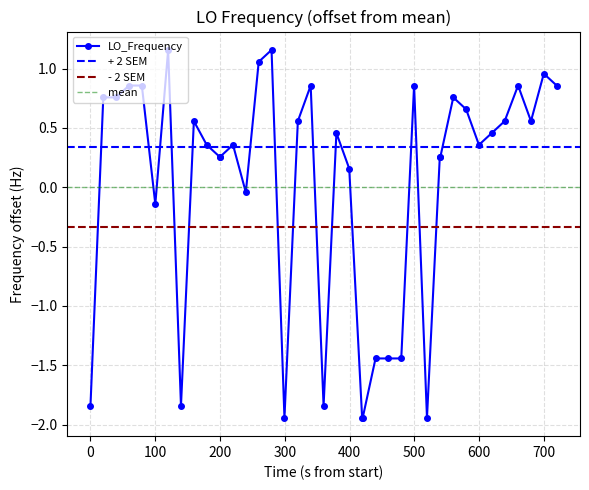

How many interior local peaks (higher than both neighbors) does the data have?

10